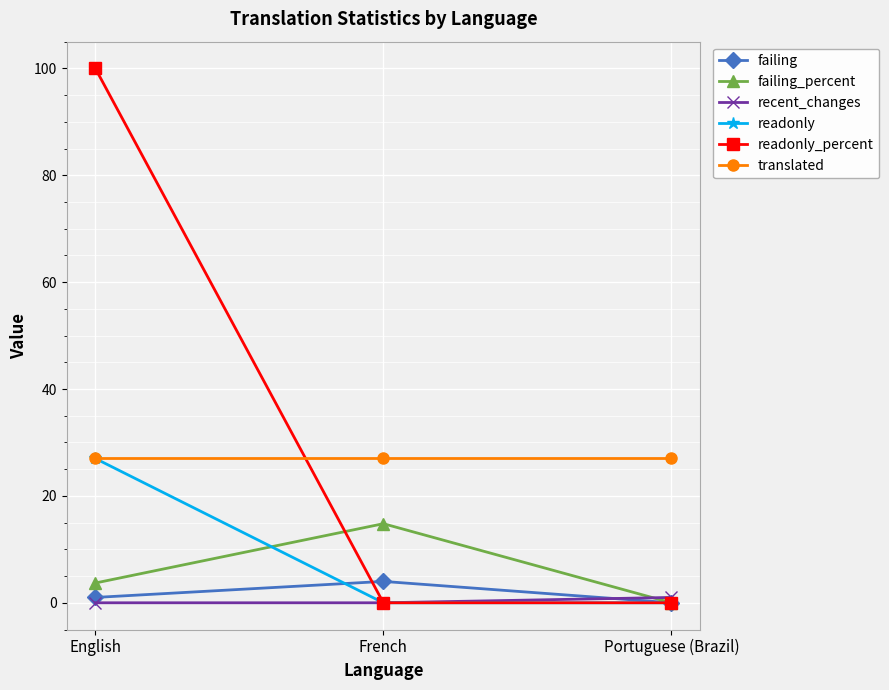

What is the total value across all series at French?

45.8